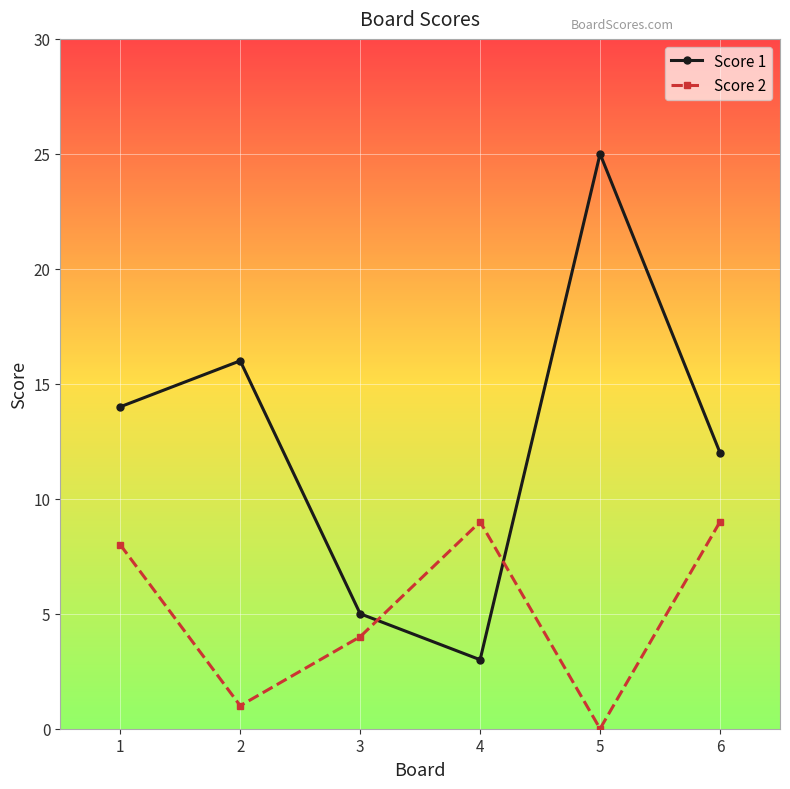

What are all the series names shown in the legend?

Score 1, Score 2